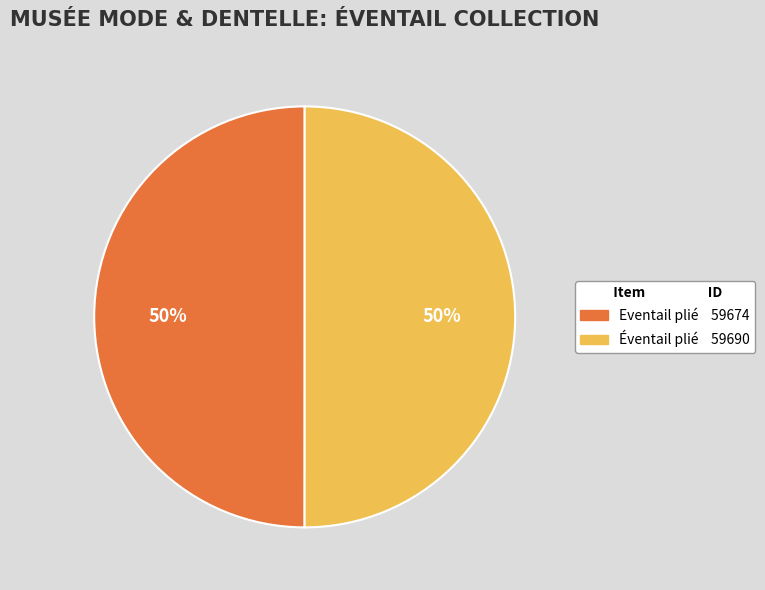

To the nearest percent, what percentage of the pie is Eventail plié?

50%